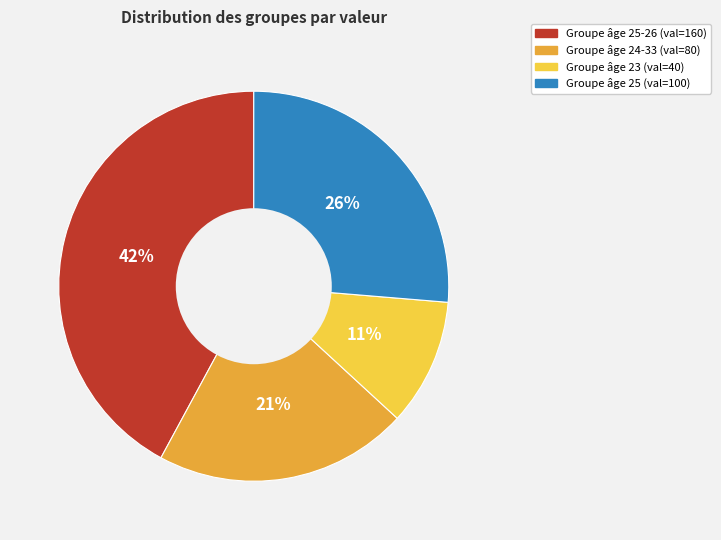

To the nearest percent, what is the average slice percentage?

25%